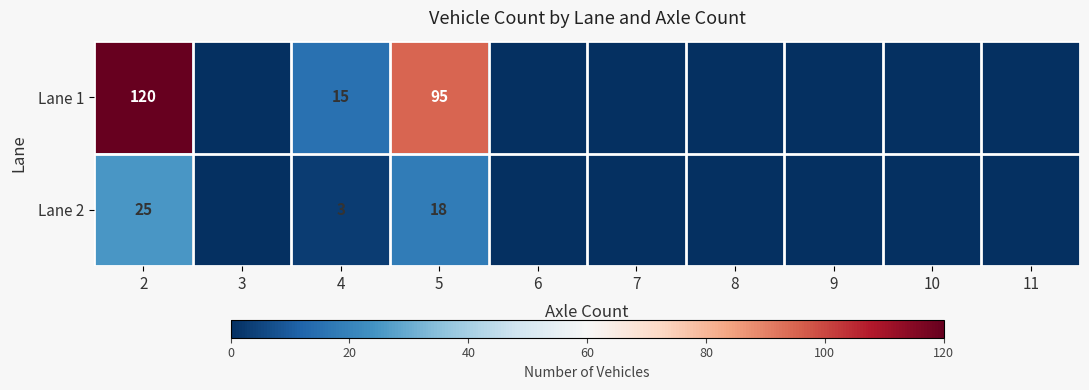

The Lane 2 series shows 3 at 4. True or false?

True